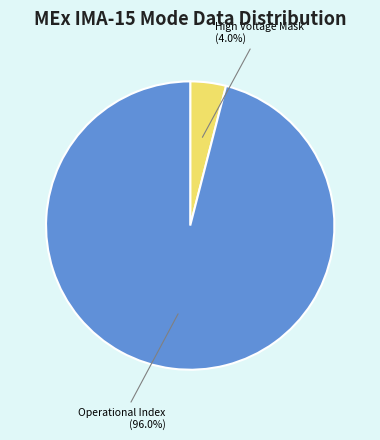

Is there a majority slice in this chart?

Yes